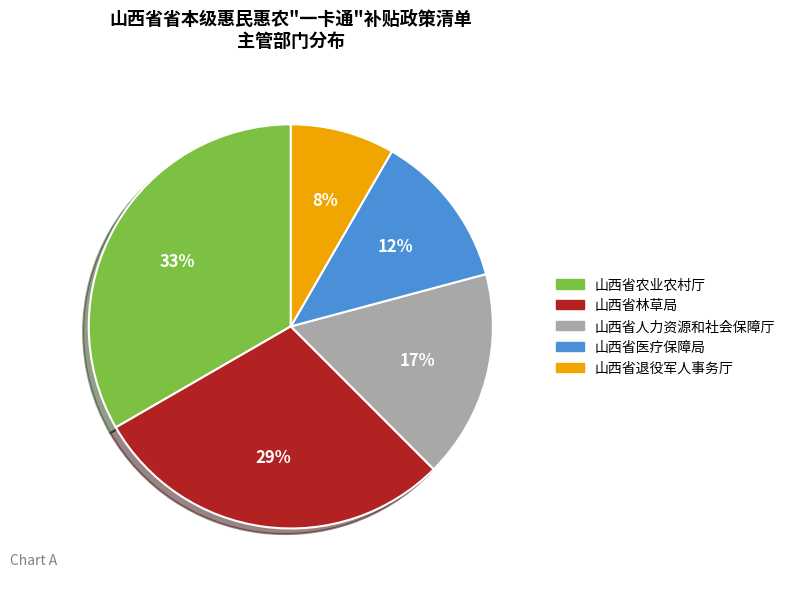

The 山西省林草局 slice represents 42% of the pie. True or false?

False